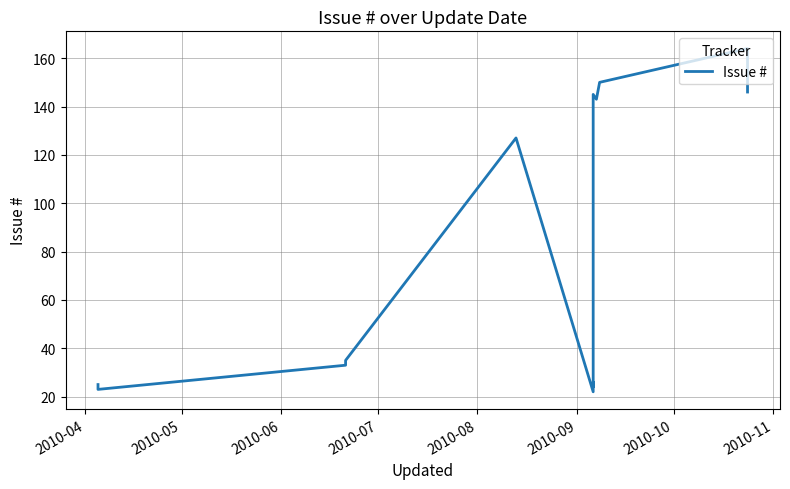

The chart shows a value of 127 at 2010-08. True or false?

True